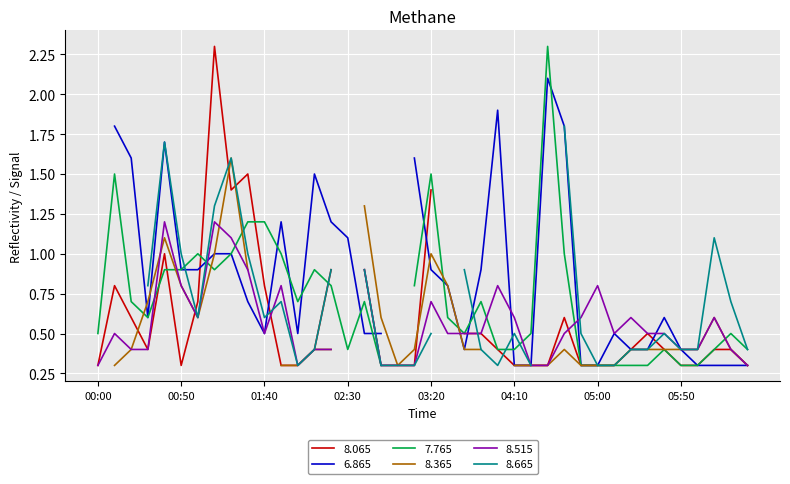

How many interior local peaks does the 8.665 series have?

11